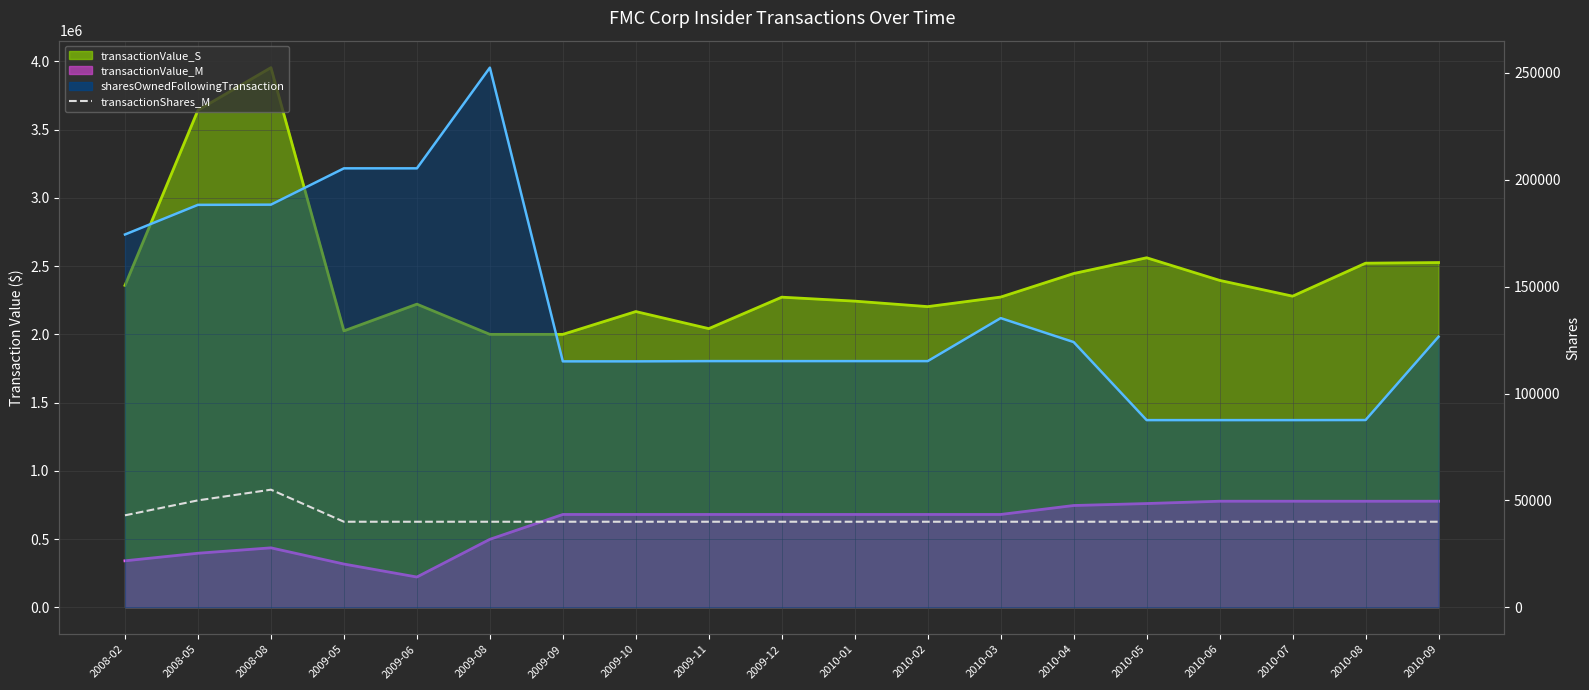

How many lines are shown in the chart?

4